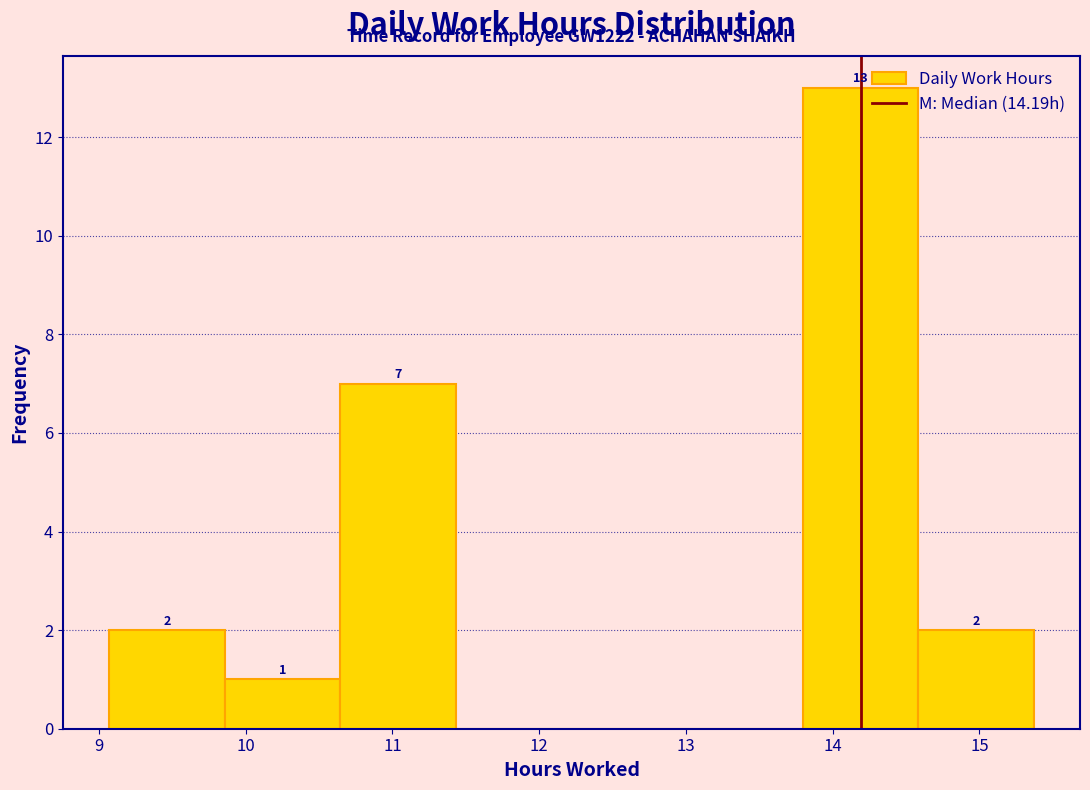

Over which range of the x-axis is the bar tallest?

13.8 to 14.6